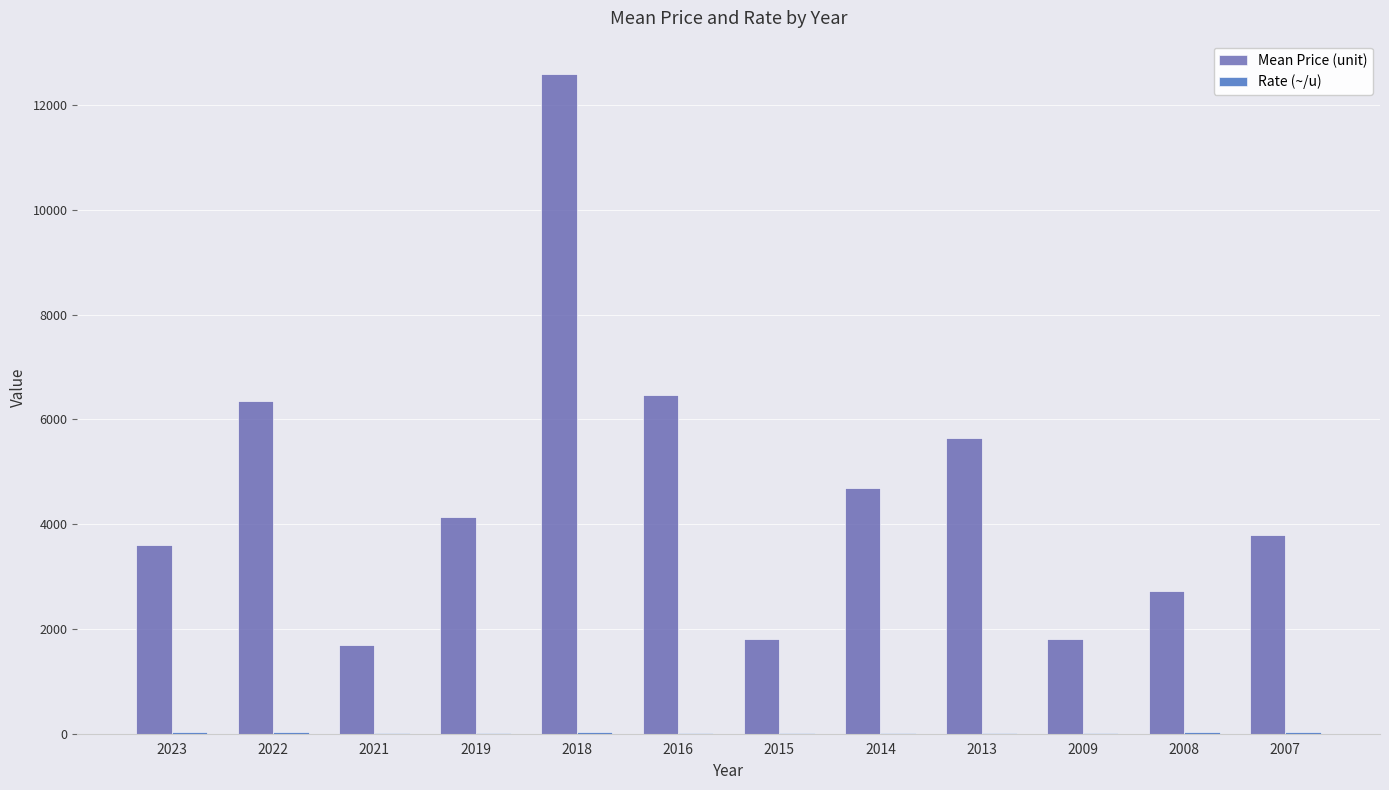

What is the greatest value displayed?

12600.0